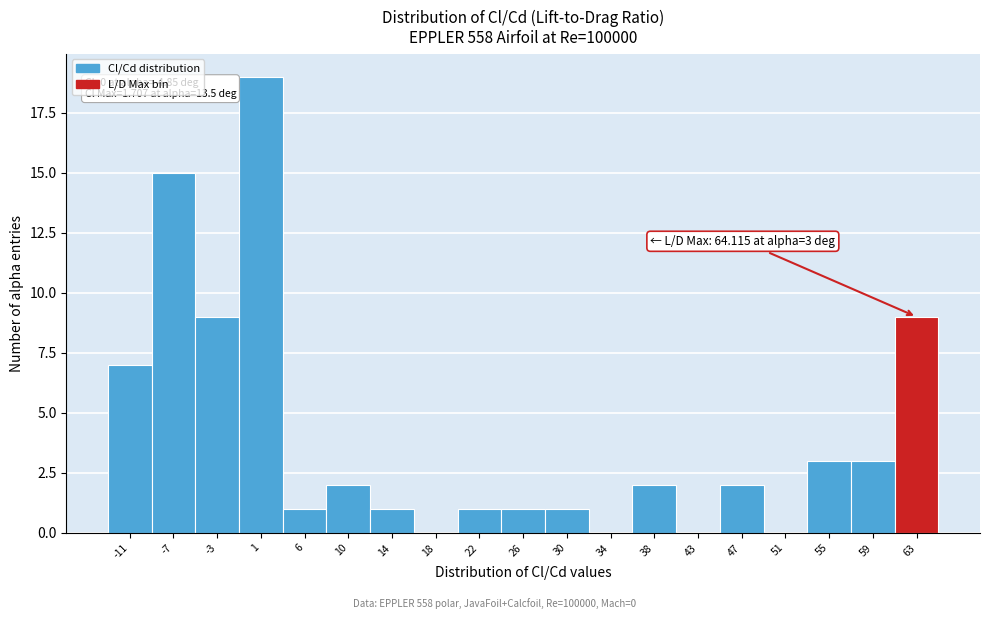

Over which range of the x-axis is the bar tallest?

-0.5 to 3.5